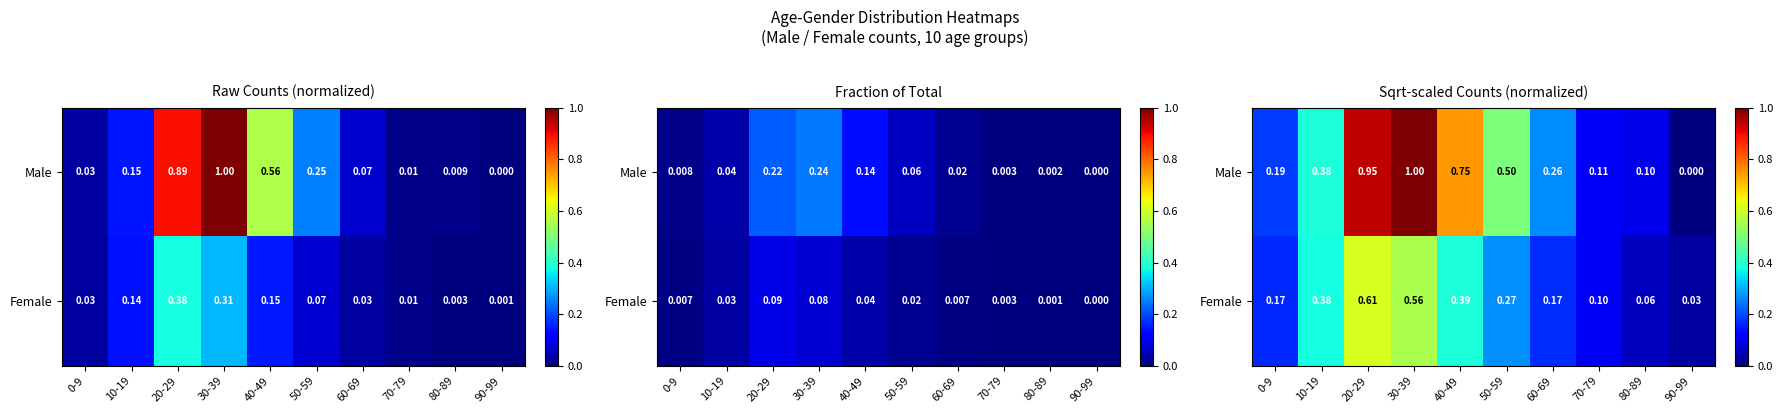

Rank the series by their maximum value, from lowest to highest.

Female, Male